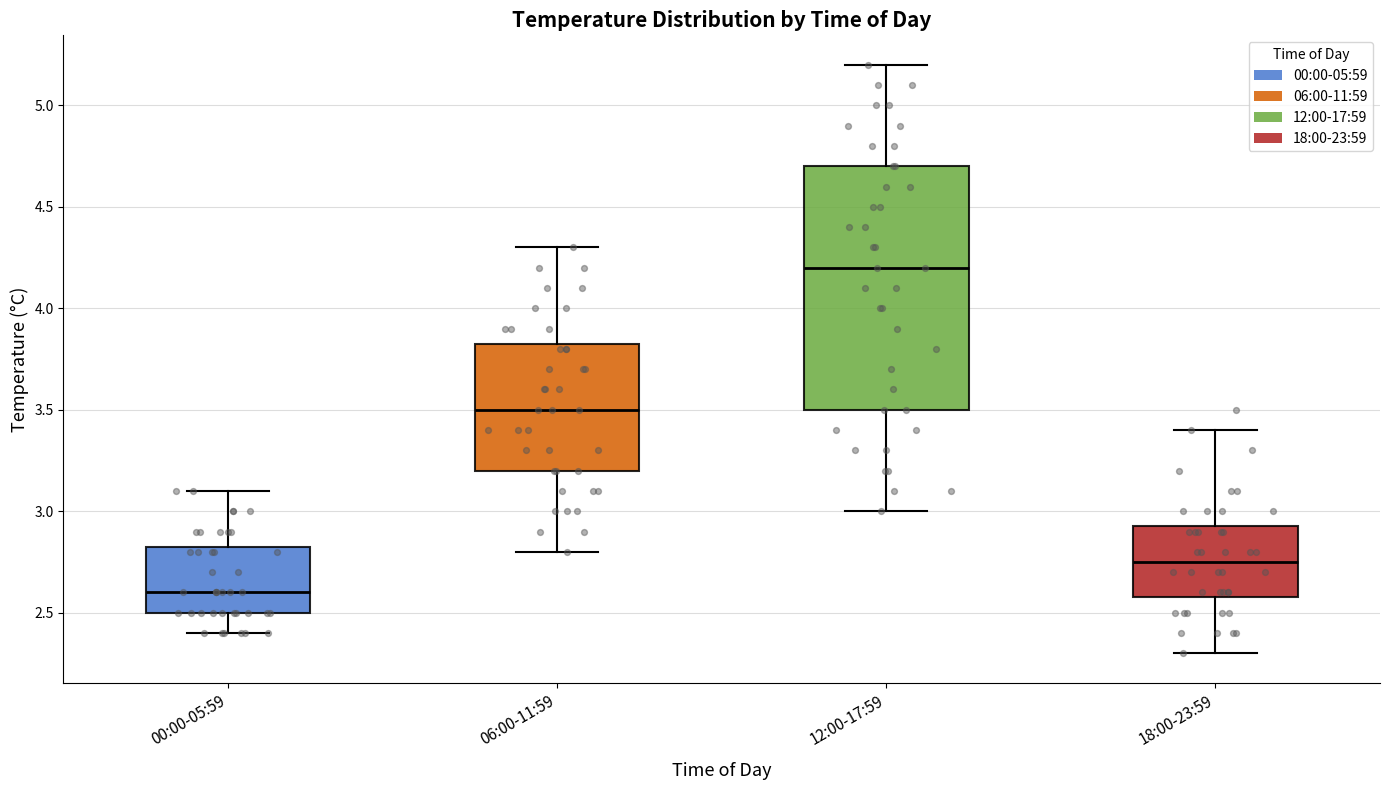

Which box is the tallest, from its lower edge to its upper edge?

12:00-17:59